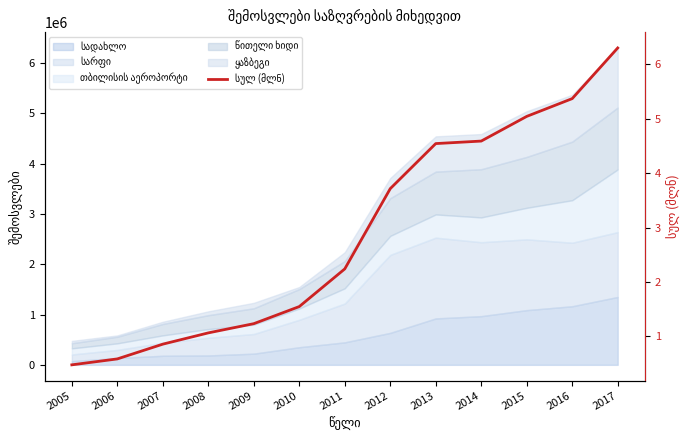

Which label corresponds to the smallest value in the chart?

2005